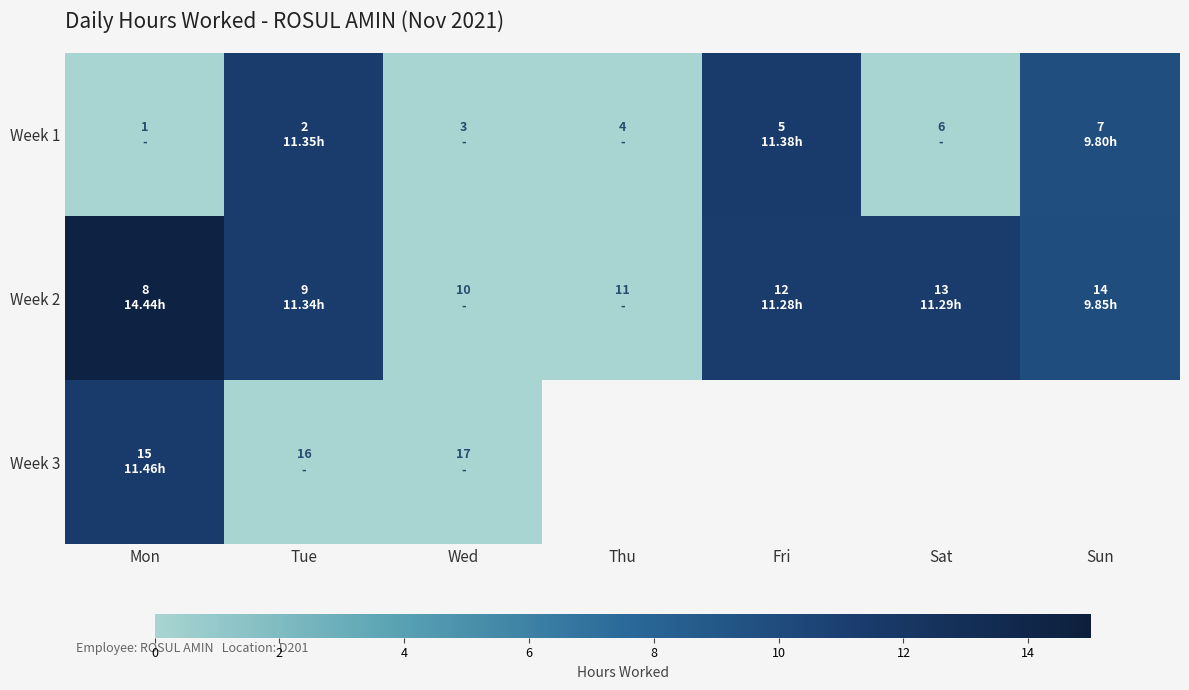

Rank the categories by Week 3 value from lowest to highest.

Tue, Wed, Thu, Fri, Sat, Sun, Mon